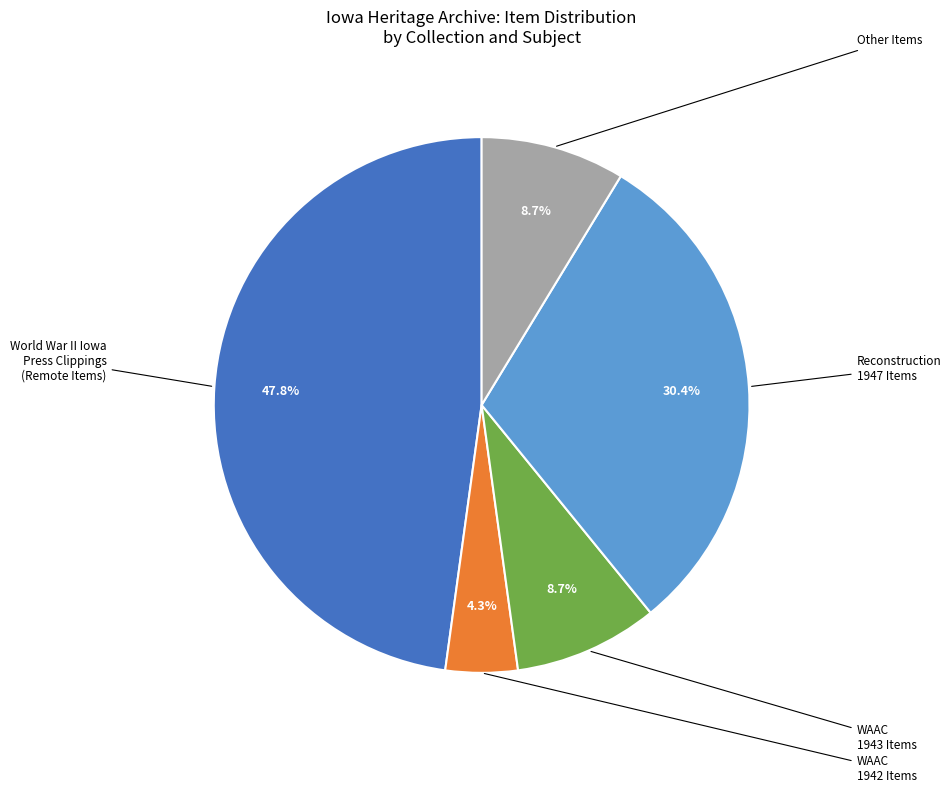

Is there a majority slice in this chart?

No